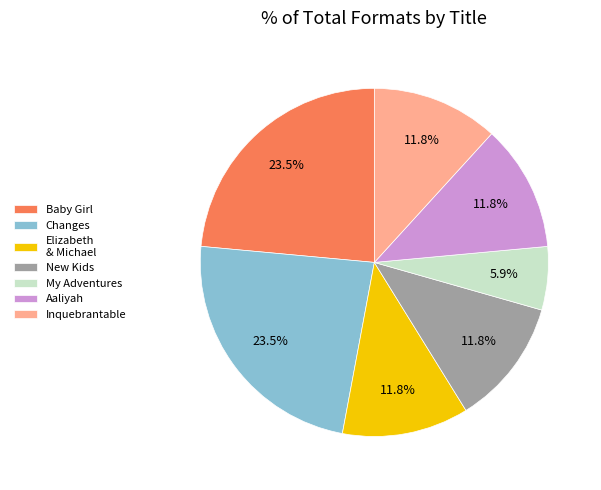

What percentage is NOT represented by Baby Girl?

76.5%